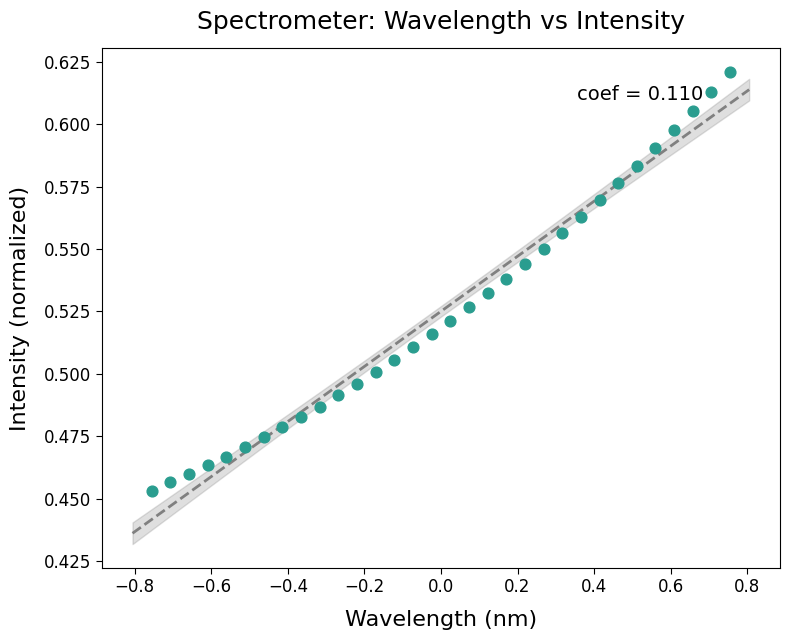

What is the range of X values (max minus min)?

1.5